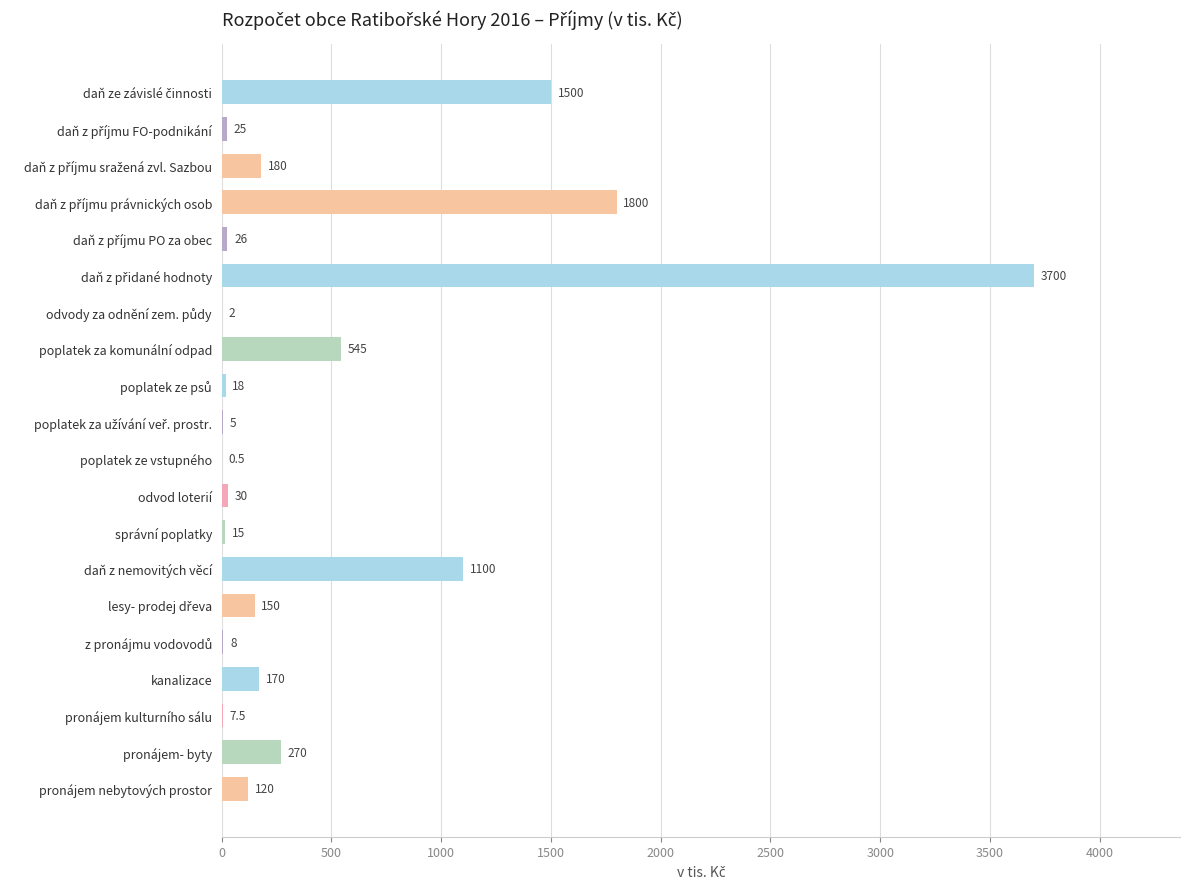

What is the sum of all values?

9672.0